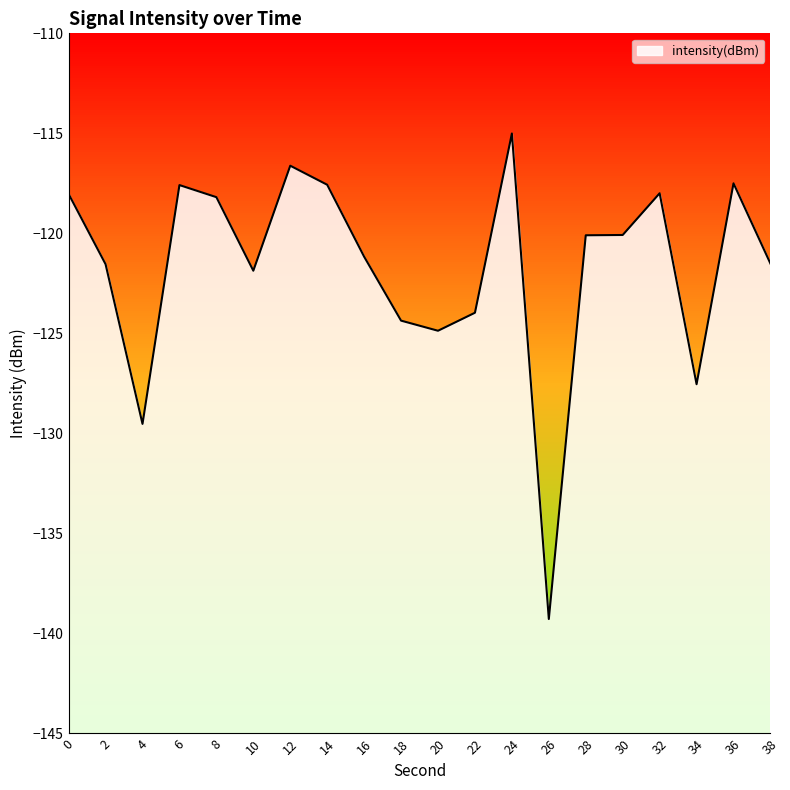

What is the value of the 9th point from the left?

-121.2